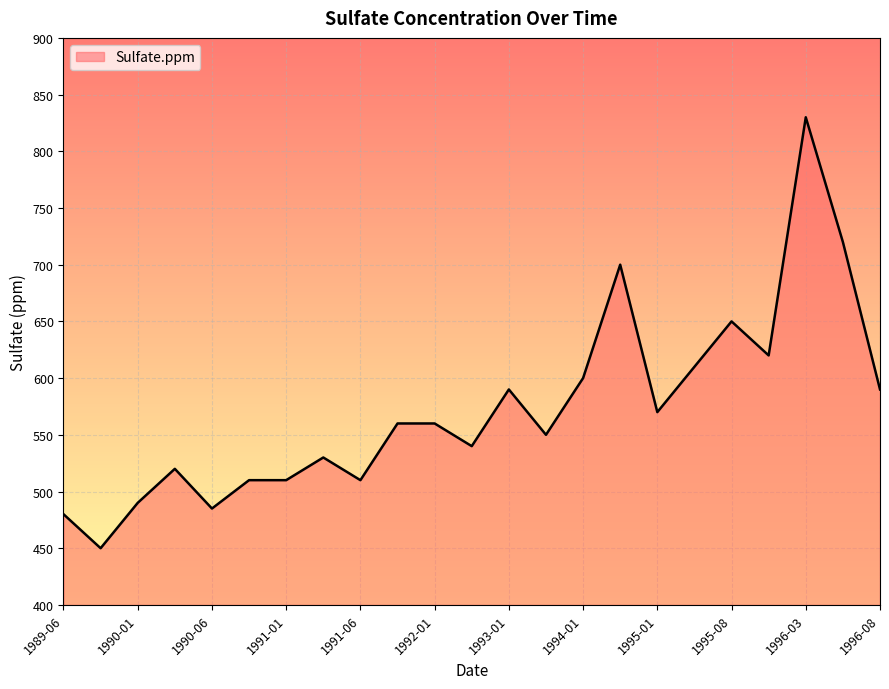

What is the smallest value displayed?

450